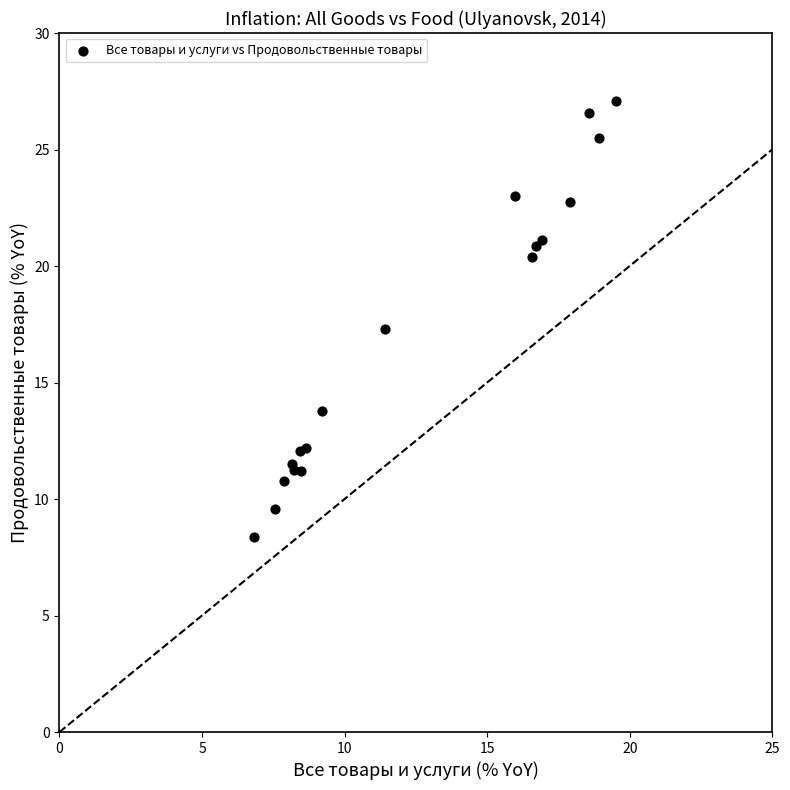

What Y value in the scatter plot is closest to 17?

17.3